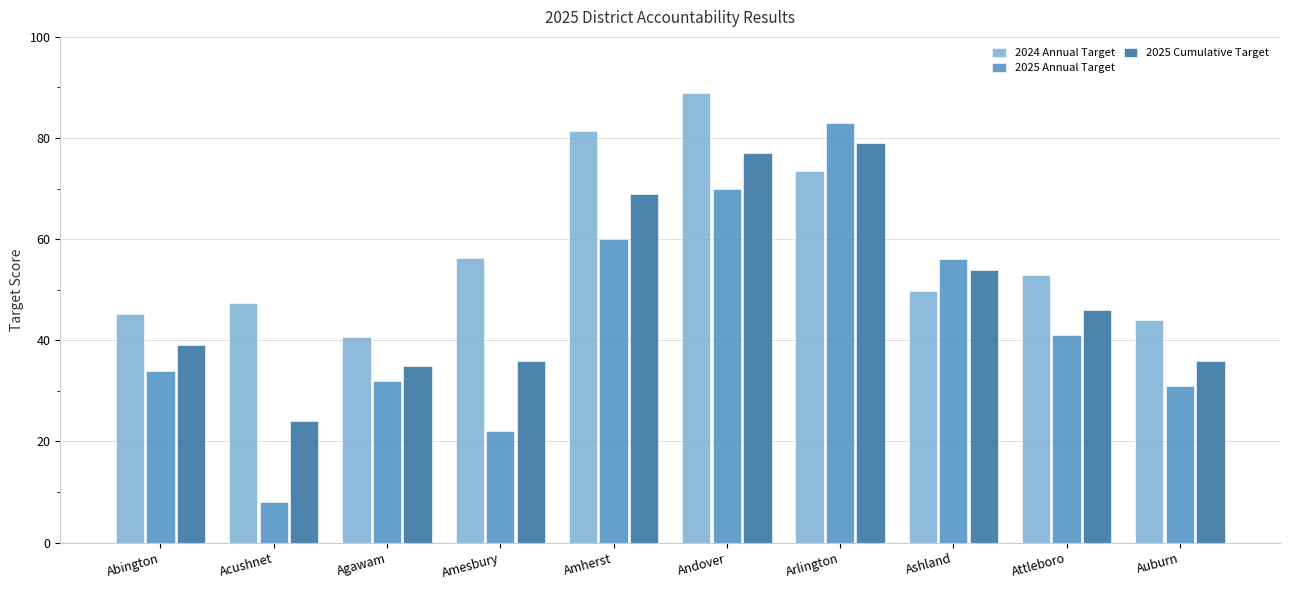

Reading left to right, what are all the values shown in this chart?

2024 Annual Target: Abington=45.3	Acushnet=47.4	Agawam=40.6	Amesbury=56.3	Amherst=81.4	Andover=88.9	Arlington=73.5	Ashland=49.8	Attleboro=52.9	Auburn=44.0
2025 Annual Target: Abington=34.0	Acushnet=8.0	Agawam=32.0	Amesbury=22.0	Amherst=60.0	Andover=70.0	Arlington=83.0	Ashland=56.0	Attleboro=41.0	Auburn=31.0
2025 Cumulative Target: Abington=39.0	Acushnet=24.0	Agawam=35.0	Amesbury=36.0	Amherst=69.0	Andover=77.0	Arlington=79.0	Ashland=54.0	Attleboro=46.0	Auburn=36.0